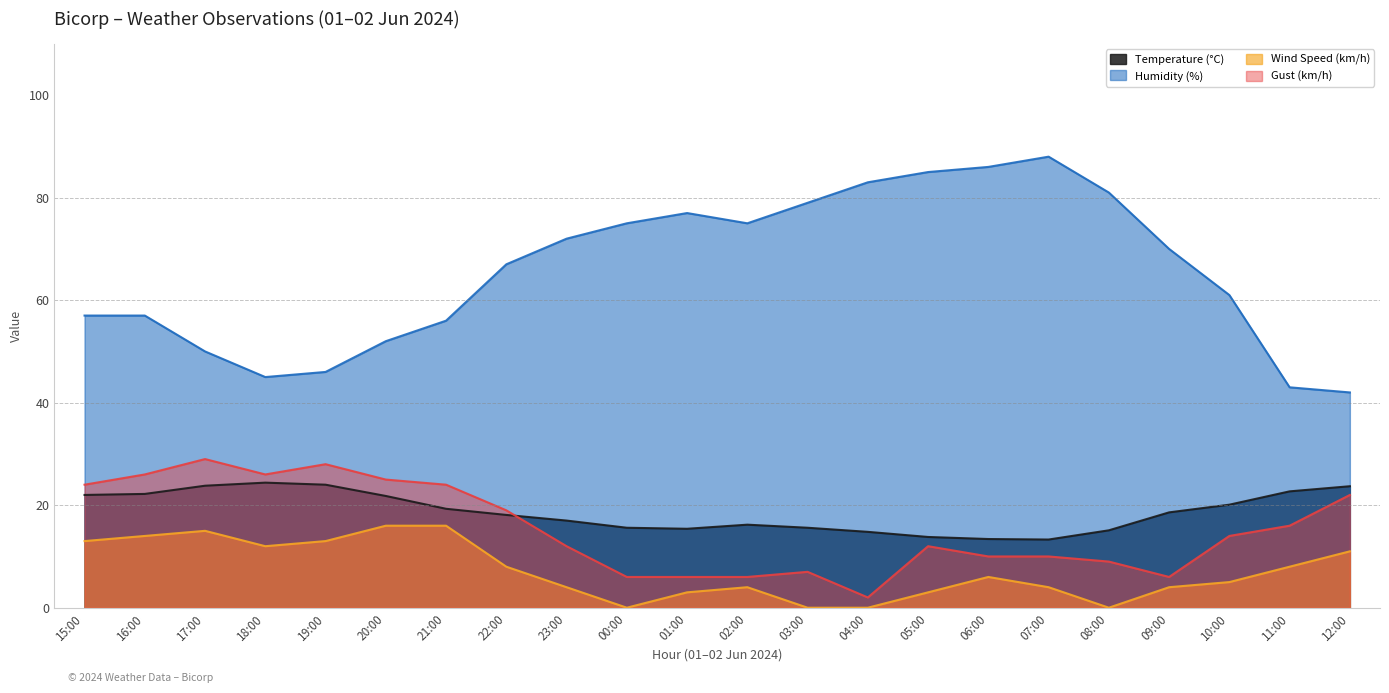

Reading left to right, list all the values displayed in this chart.

Temperature (°C): 15:00=22.0	16:00=22.2	17:00=23.8	18:00=24.4	19:00=24.0	20:00=21.8	21:00=19.3	22:00=18.1	23:00=17.0	00:00=15.6	01:00=15.4	02:00=16.2	03:00=15.6	04:00=14.8	05:00=13.8	06:00=13.4	07:00=13.3	08:00=15.1	09:00=18.6	10:00=20.1	11:00=22.7	12:00=23.7
Humidity (%): 15:00=57.0	16:00=57.0	17:00=50.0	18:00=45.0	19:00=46.0	20:00=52.0	21:00=56.0	22:00=67.0	23:00=72.0	00:00=75.0	01:00=77.0	02:00=75.0	03:00=79.0	04:00=83.0	05:00=85.0	06:00=86.0	07:00=88.0	08:00=81.0	09:00=70.0	10:00=61.0	11:00=43.0	12:00=42.0
Wind Speed (km/h): 15:00=13.0	16:00=14.0	17:00=15.0	18:00=12.0	19:00=13.0	20:00=16.0	21:00=16.0	22:00=8.0	23:00=4.0	00:00=0.0	01:00=3.0	02:00=4.0	03:00=0.0	04:00=0.0	05:00=3.0	06:00=6.0	07:00=4.0	08:00=0.0	09:00=4.0	10:00=5.0	11:00=8.0	12:00=11.0
Gust (km/h): 15:00=24.0	16:00=26.0	17:00=29.0	18:00=26.0	19:00=28.0	20:00=25.0	21:00=24.0	22:00=19.0	23:00=12.0	00:00=6.0	01:00=6.0	02:00=6.0	03:00=7.0	04:00=2.0	05:00=12.0	06:00=10.0	07:00=10.0	08:00=9.0	09:00=6.0	10:00=14.0	11:00=16.0	12:00=22.0